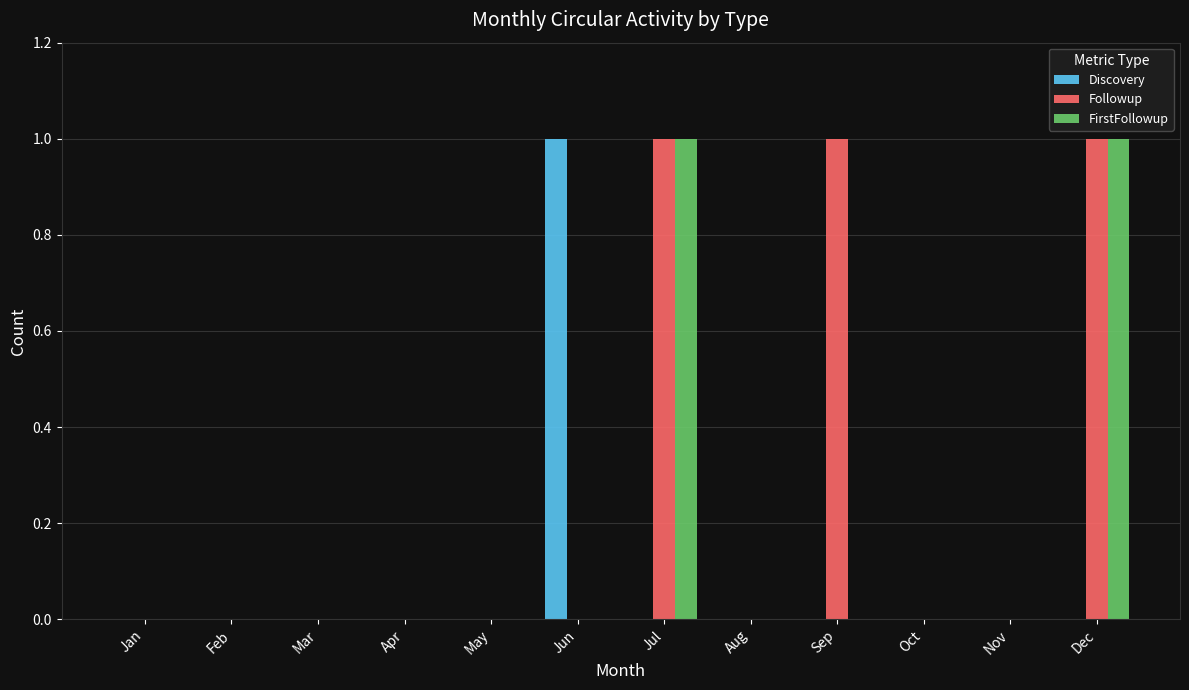

What is the sum of all Followup values?

3